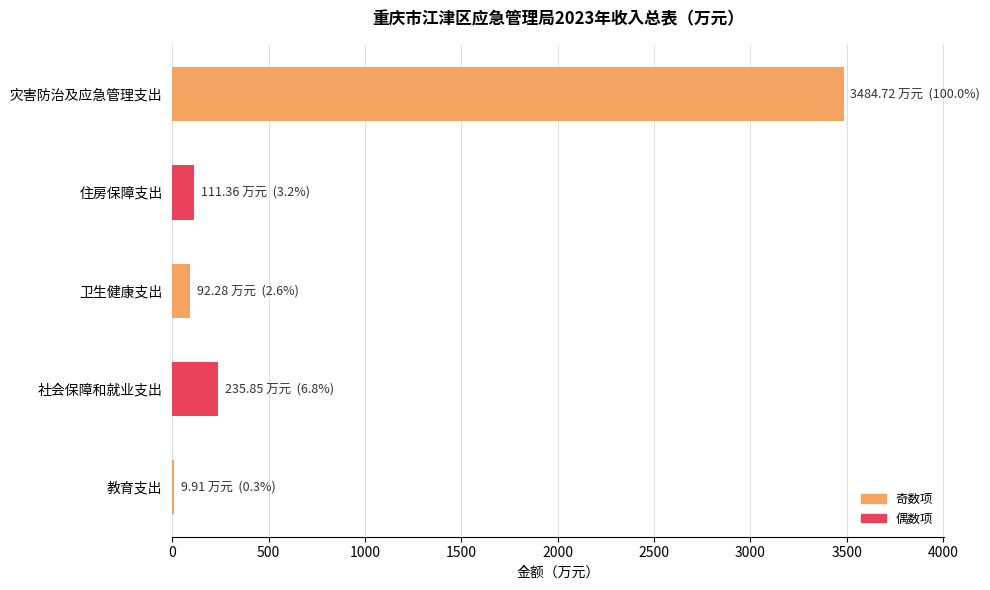

Are the bars horizontal?

Yes